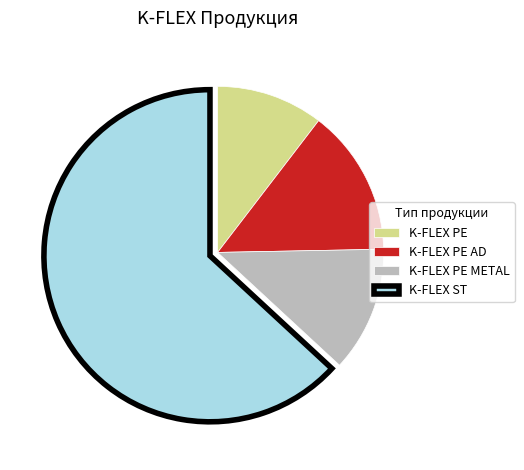

Is there a majority slice in this chart?

Yes